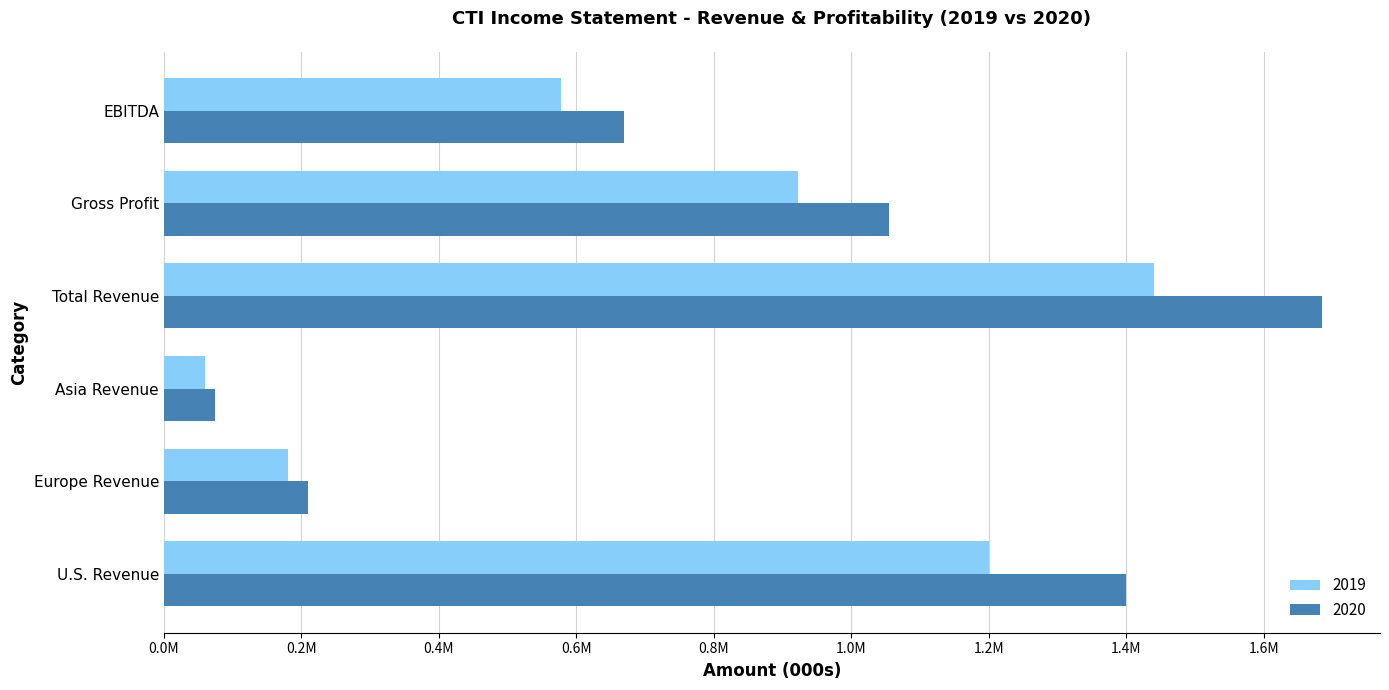

What are all the series names shown in the legend?

2019, 2020